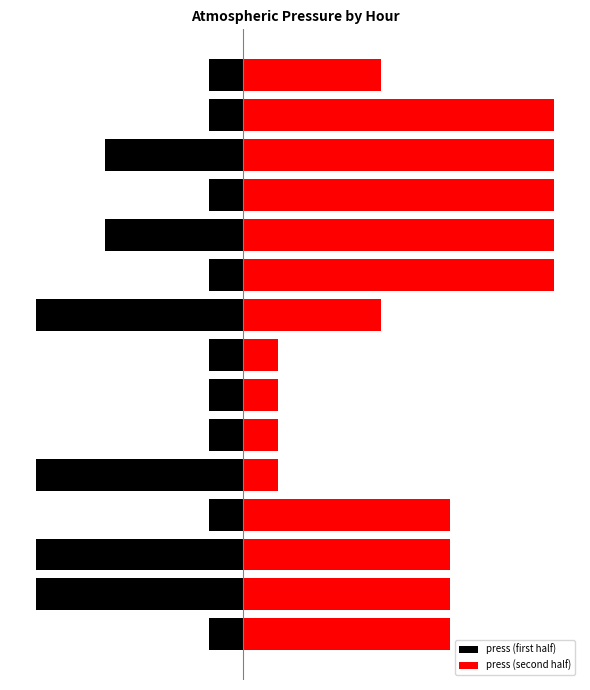

At how many categories does at least one series exceed 0?

15